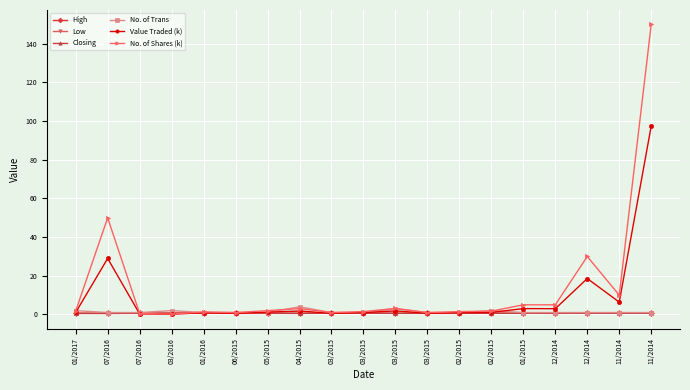

What is the approximate value of Low at 07/2016?

0.6